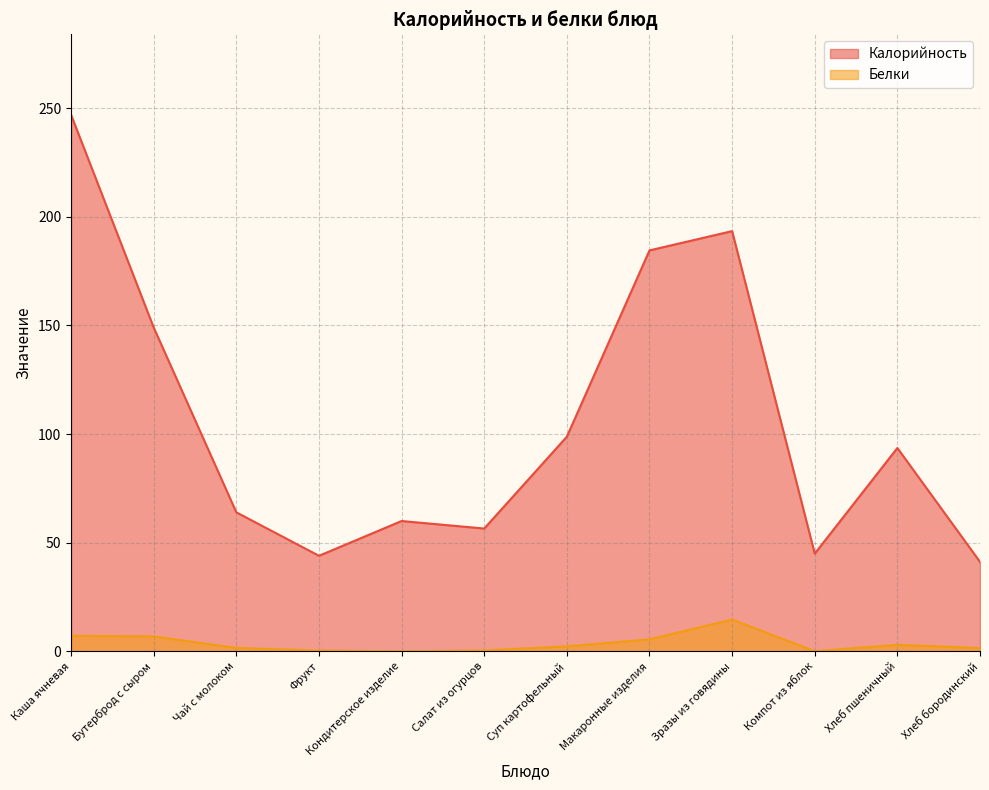

How many data points does each series have?

12